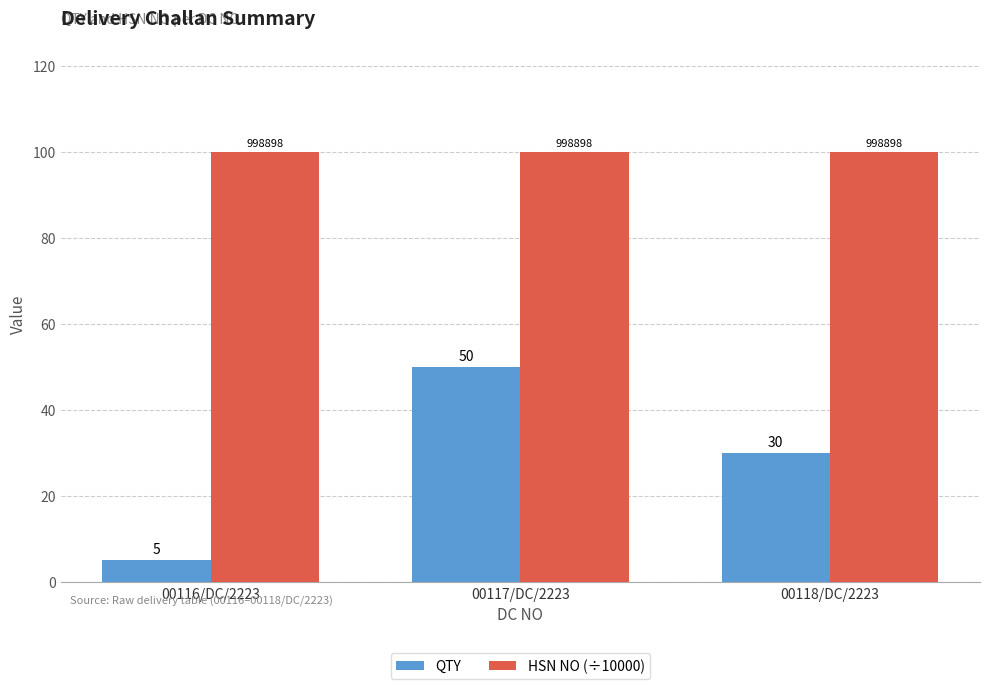

What are all the series names shown in the legend?

QTY, HSN NO (÷10000)